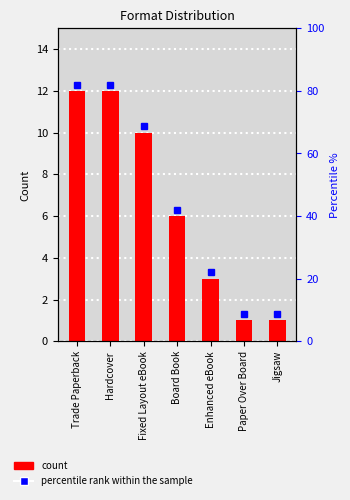

Reading left to right, list all the values displayed in this chart.

Trade Paperback=12	Hardcover=12	Fixed Layout eBook=10	Board Book=6	Enhanced eBook=3	Paper Over Board=1	Jigsaw=1